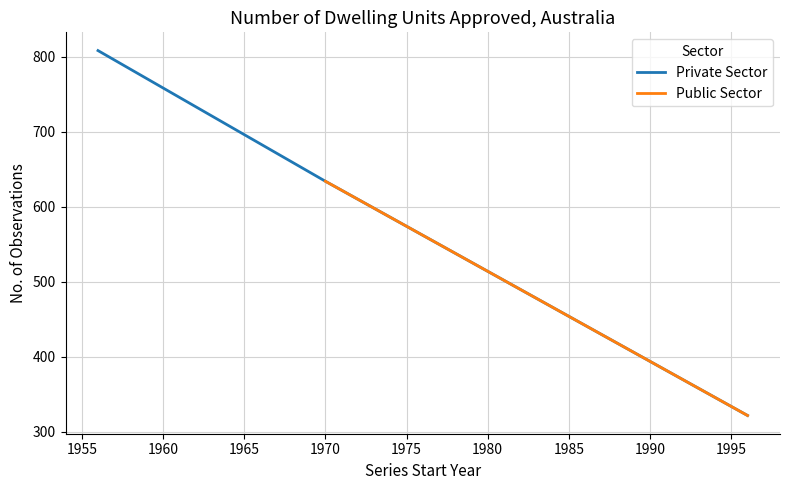

The value of Public Sector at 1970 is 247. True or false?

False